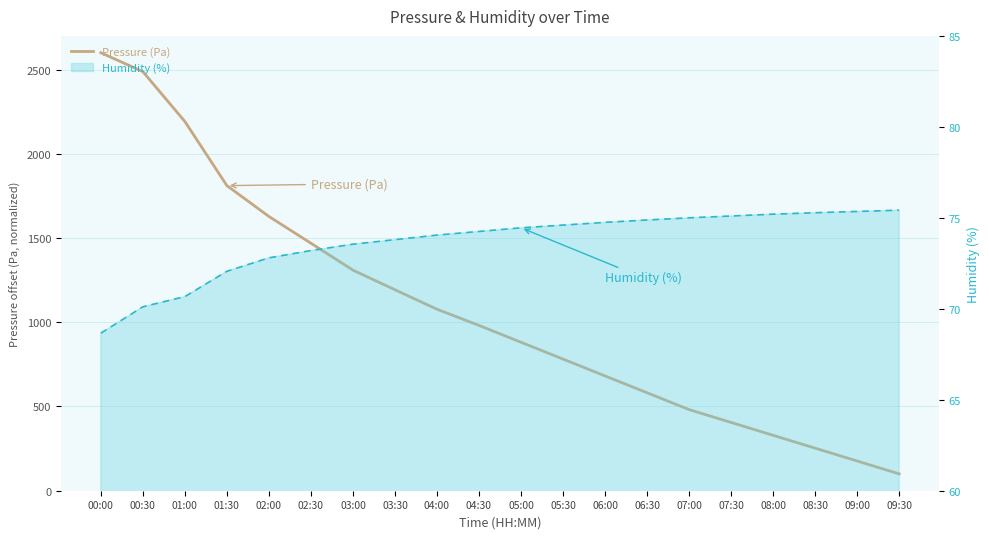

Is it true that Humidity (%) equals 19.6 at 05:30?

False